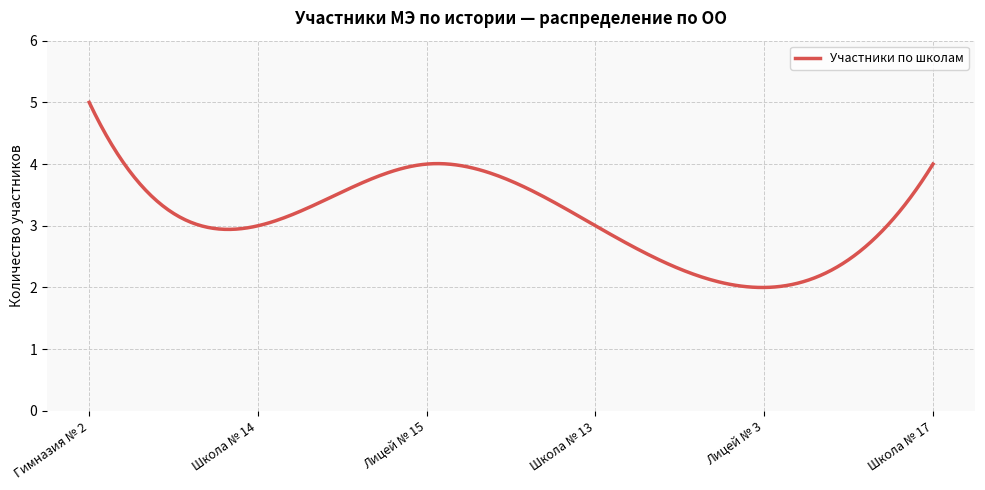

What is the smallest value displayed?

2.0